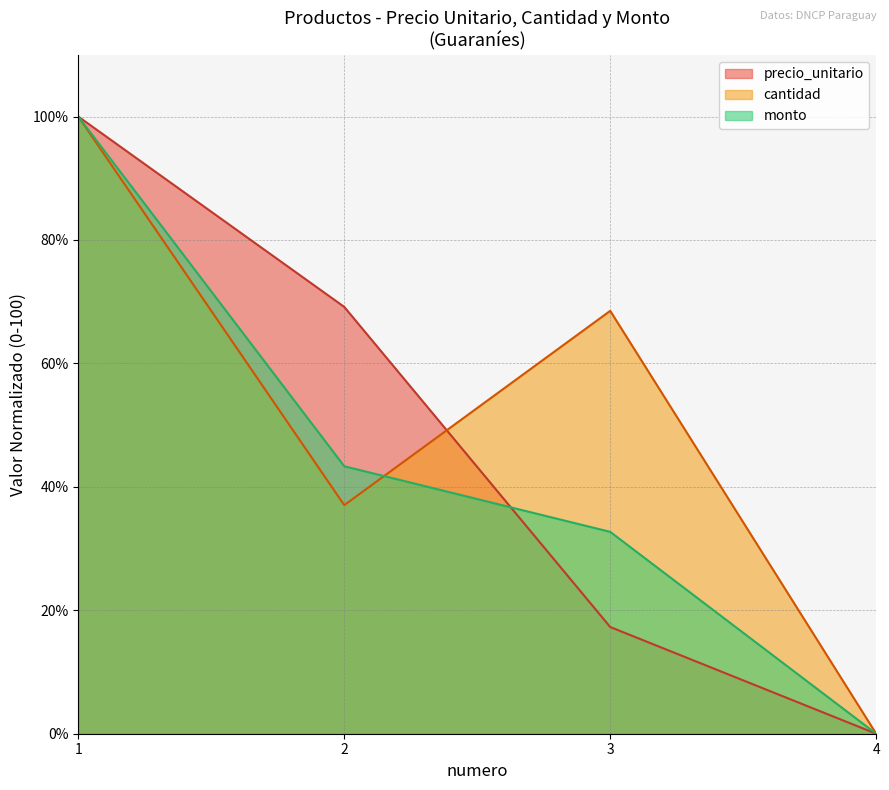

Where is the first local maximum for cantidad?

3